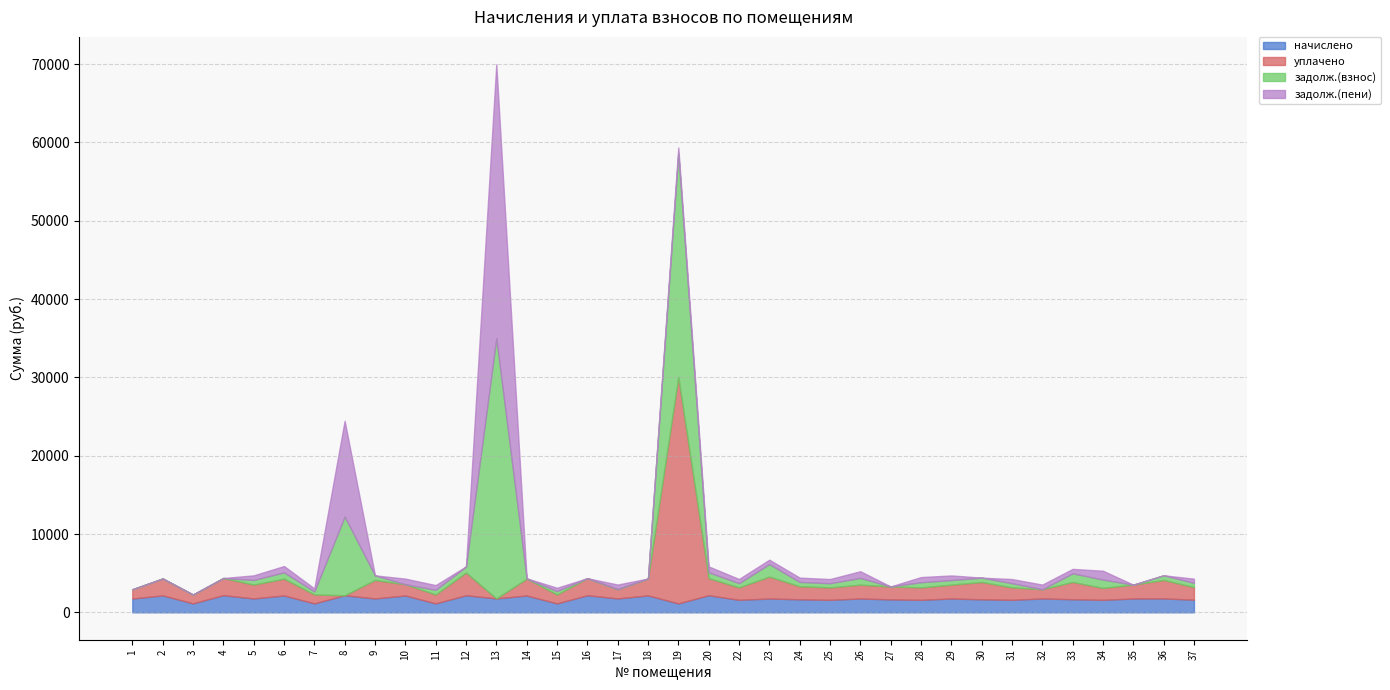

True or false: уплачено has a value of 1953.9 at 10.

False